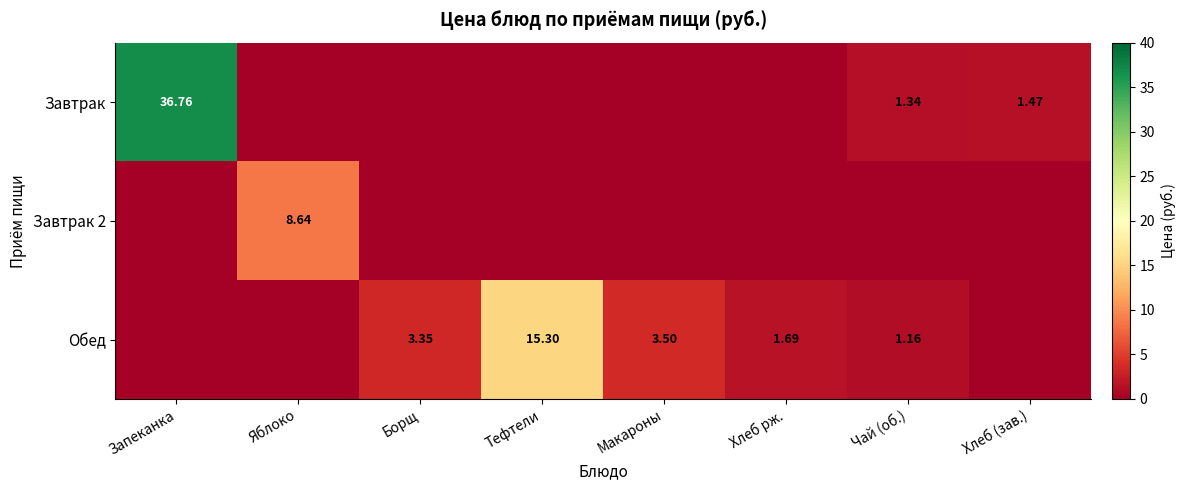

What value does the Обед series have at Макароны?

3.5